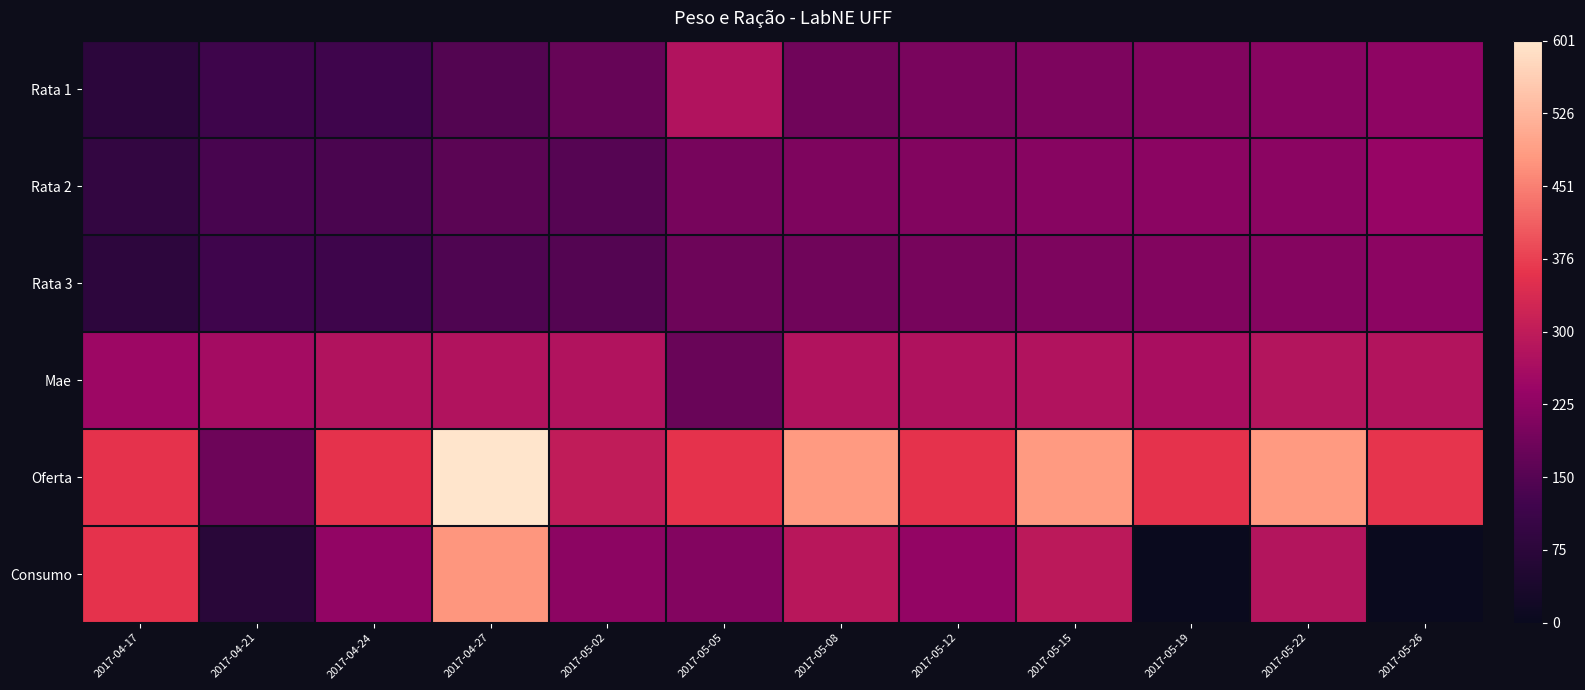

Reading right to left, list all the values displayed in this chart.

Rata 1: 2017-05-26=0.4	2017-05-22=0.4	2017-05-19=0.3	2017-05-15=0.3	2017-05-12=0.3	2017-05-08=0.3	2017-05-05=0.5	2017-05-02=0.3	2017-04-27=0.2	2017-04-24=0.2	2017-04-21=0.2	2017-04-17=0.1
Rata 2: 2017-05-26=0.4	2017-05-22=0.4	2017-05-19=0.4	2017-05-15=0.4	2017-05-12=0.4	2017-05-08=0.3	2017-05-05=0.3	2017-05-02=0.3	2017-04-27=0.3	2017-04-24=0.2	2017-04-21=0.2	2017-04-17=0.2
Rata 3: 2017-05-26=0.4	2017-05-22=0.4	2017-05-19=0.3	2017-05-15=0.3	2017-05-12=0.3	2017-05-08=0.3	2017-05-05=0.3	2017-05-02=0.2	2017-04-27=0.2	2017-04-24=0.2	2017-04-21=0.2	2017-04-17=0.1
Mae: 2017-05-26=0.5	2017-05-22=0.5	2017-05-19=0.4	2017-05-15=0.5	2017-05-12=0.5	2017-05-08=0.5	2017-05-05=0.3	2017-05-02=0.5	2017-04-27=0.5	2017-04-24=0.5	2017-04-21=0.4	2017-04-17=0.4
Oferta: 2017-05-26=0.6	2017-05-22=0.8	2017-05-19=0.6	2017-05-15=0.8	2017-05-12=0.6	2017-05-08=0.8	2017-05-05=0.6	2017-05-02=0.5	2017-04-27=1.0	2017-04-24=0.6	2017-04-21=0.3	2017-04-17=0.6
Consumo: 2017-05-26=0.0	2017-05-22=0.5	2017-05-19=0.0	2017-05-15=0.5	2017-05-12=0.4	2017-05-08=0.5	2017-05-05=0.4	2017-05-02=0.4	2017-04-27=0.8	2017-04-24=0.4	2017-04-21=0.1	2017-04-17=0.6